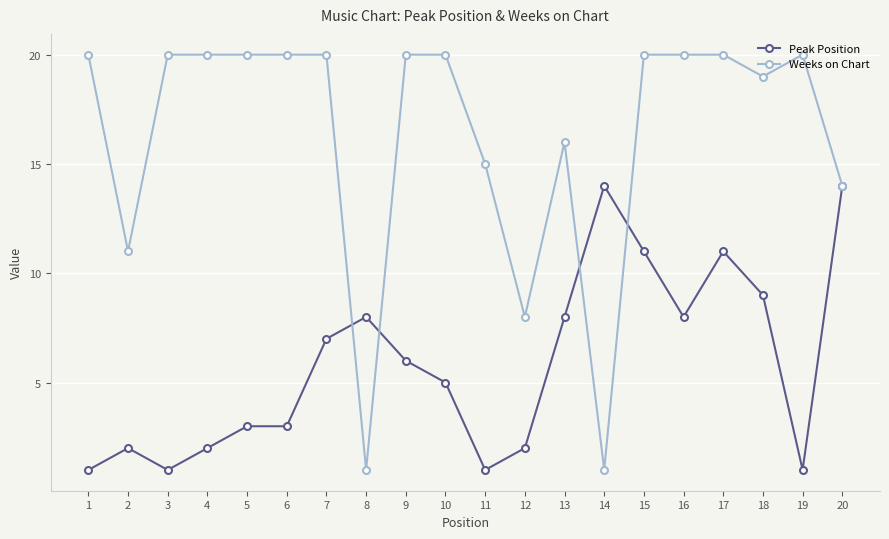

What are all the series names shown in the legend?

Peak Position, Weeks on Chart